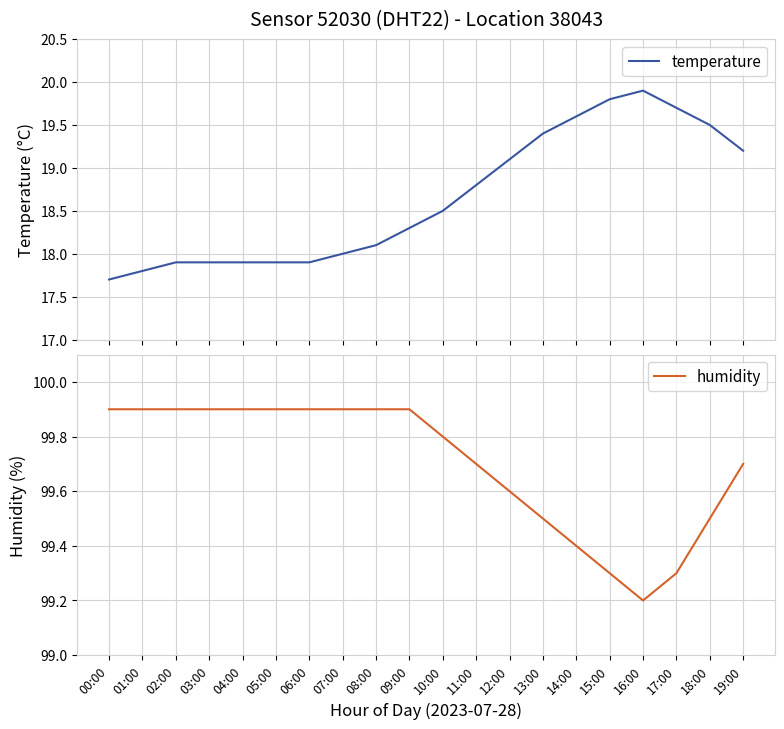

Reading left to right, list all the values displayed in this chart.

temperature: 00:00=17.7	01:00=17.8	02:00=17.9	03:00=17.9	04:00=17.9	05:00=17.9	06:00=17.9	07:00=18.0	08:00=18.1	09:00=18.3	10:00=18.5	11:00=18.8	12:00=19.1	13:00=19.4	14:00=19.6	15:00=19.8	16:00=19.9	17:00=19.7	18:00=19.5	19:00=19.2
humidity: 00:00=99.9	01:00=99.9	02:00=99.9	03:00=99.9	04:00=99.9	05:00=99.9	06:00=99.9	07:00=99.9	08:00=99.9	09:00=99.9	10:00=99.8	11:00=99.7	12:00=99.6	13:00=99.5	14:00=99.4	15:00=99.3	16:00=99.2	17:00=99.3	18:00=99.5	19:00=99.7